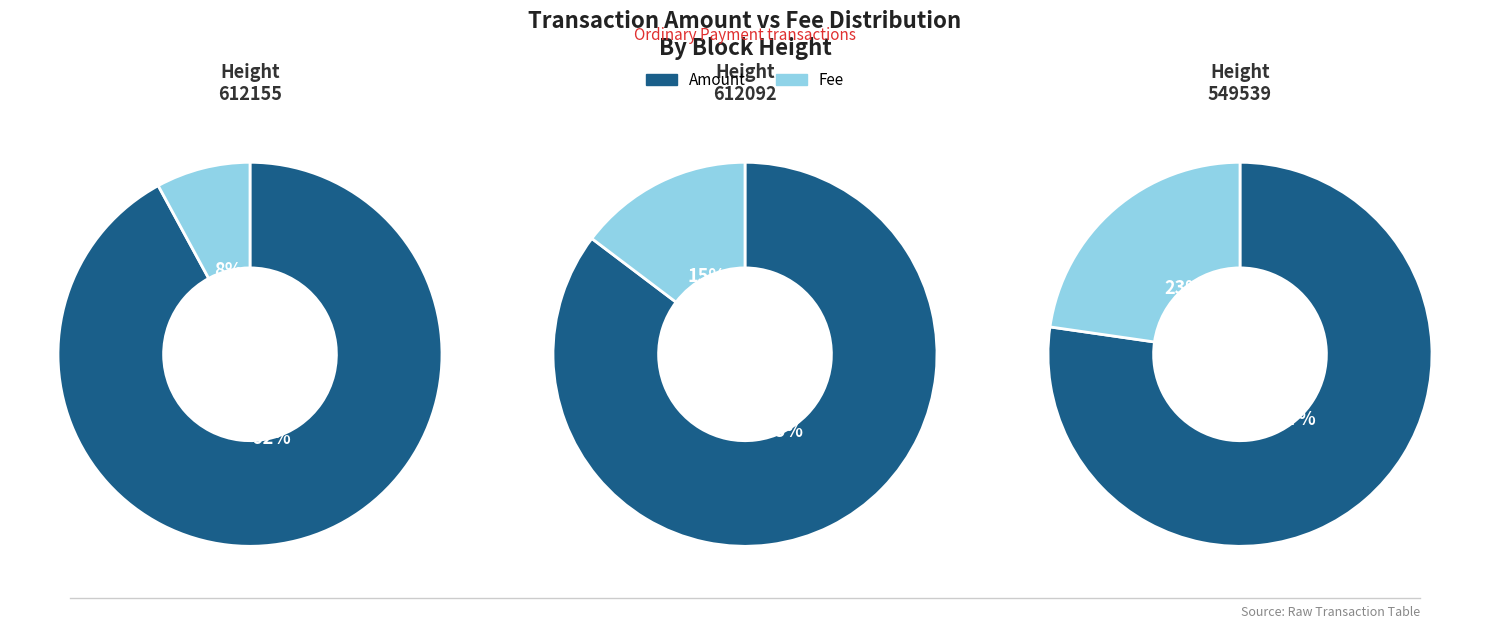

What portion of the pie excludes 612092?

76.0%